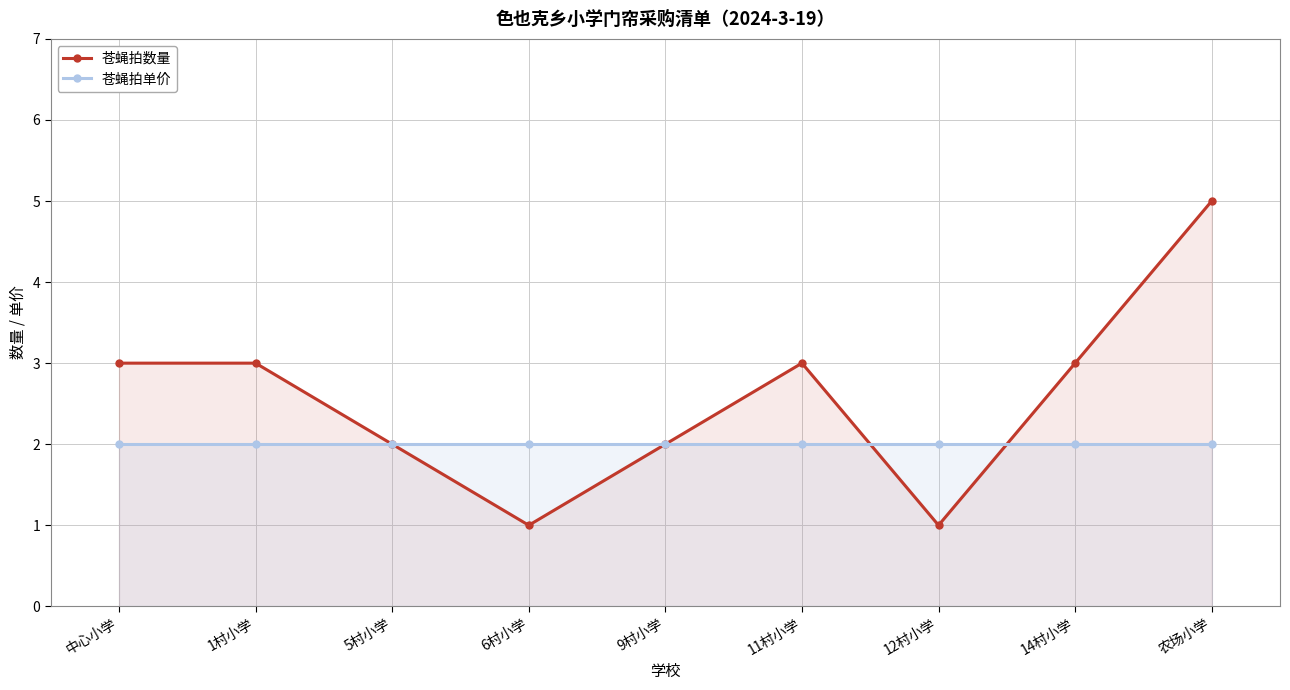

How many values in the 苍蝇拍数量 series are below 3?

4